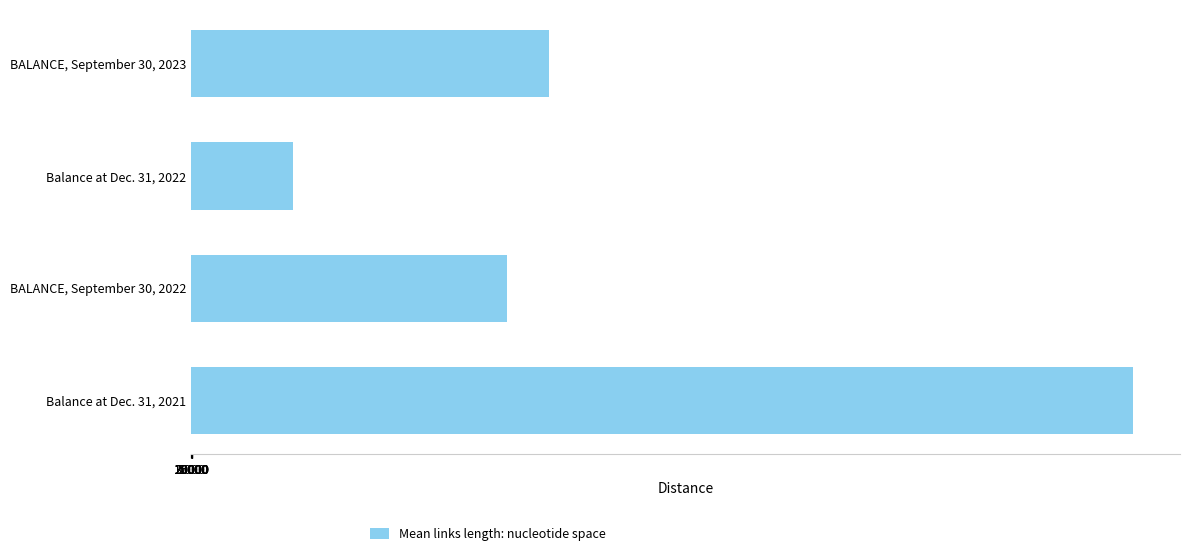

Rank the categories by value from lowest to highest.

Balance at Dec. 31, 2022, BALANCE, September 30, 2022, BALANCE, September 30, 2023, Balance at Dec. 31, 2021